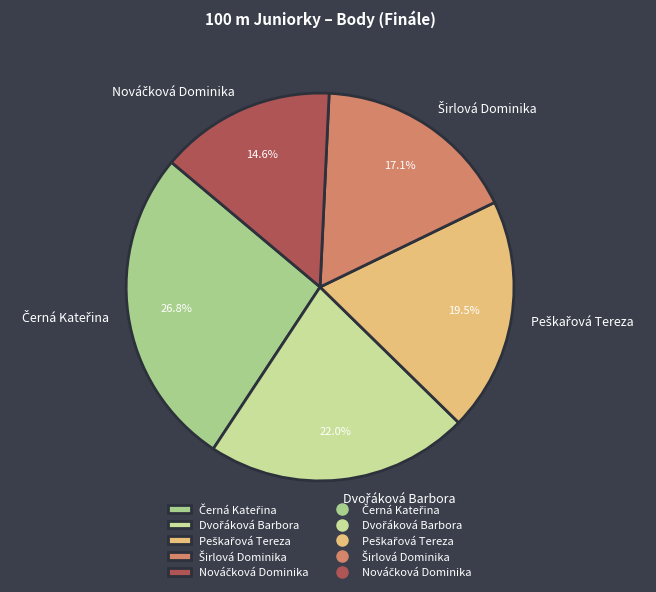

Is there any slice that represents more than half of the pie?

No